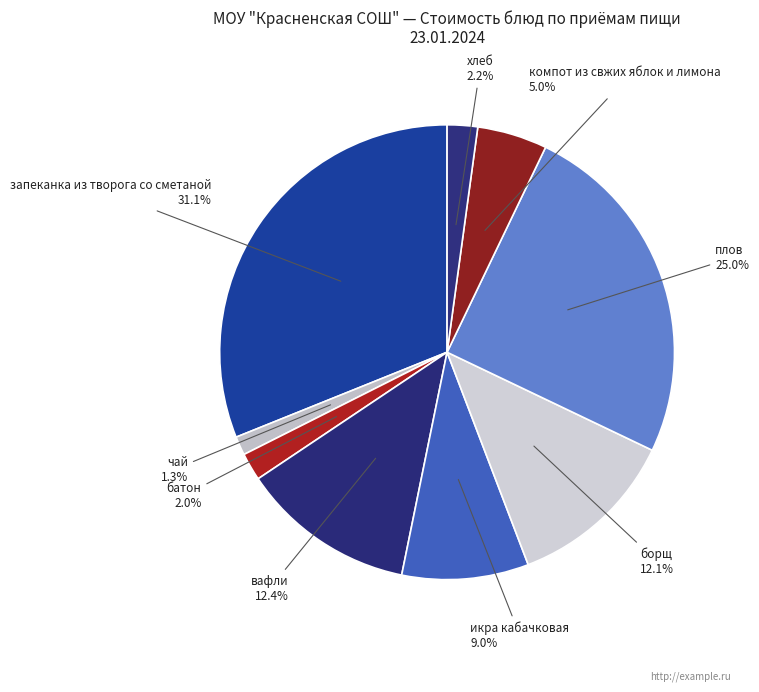

Is there a majority slice in this chart?

No